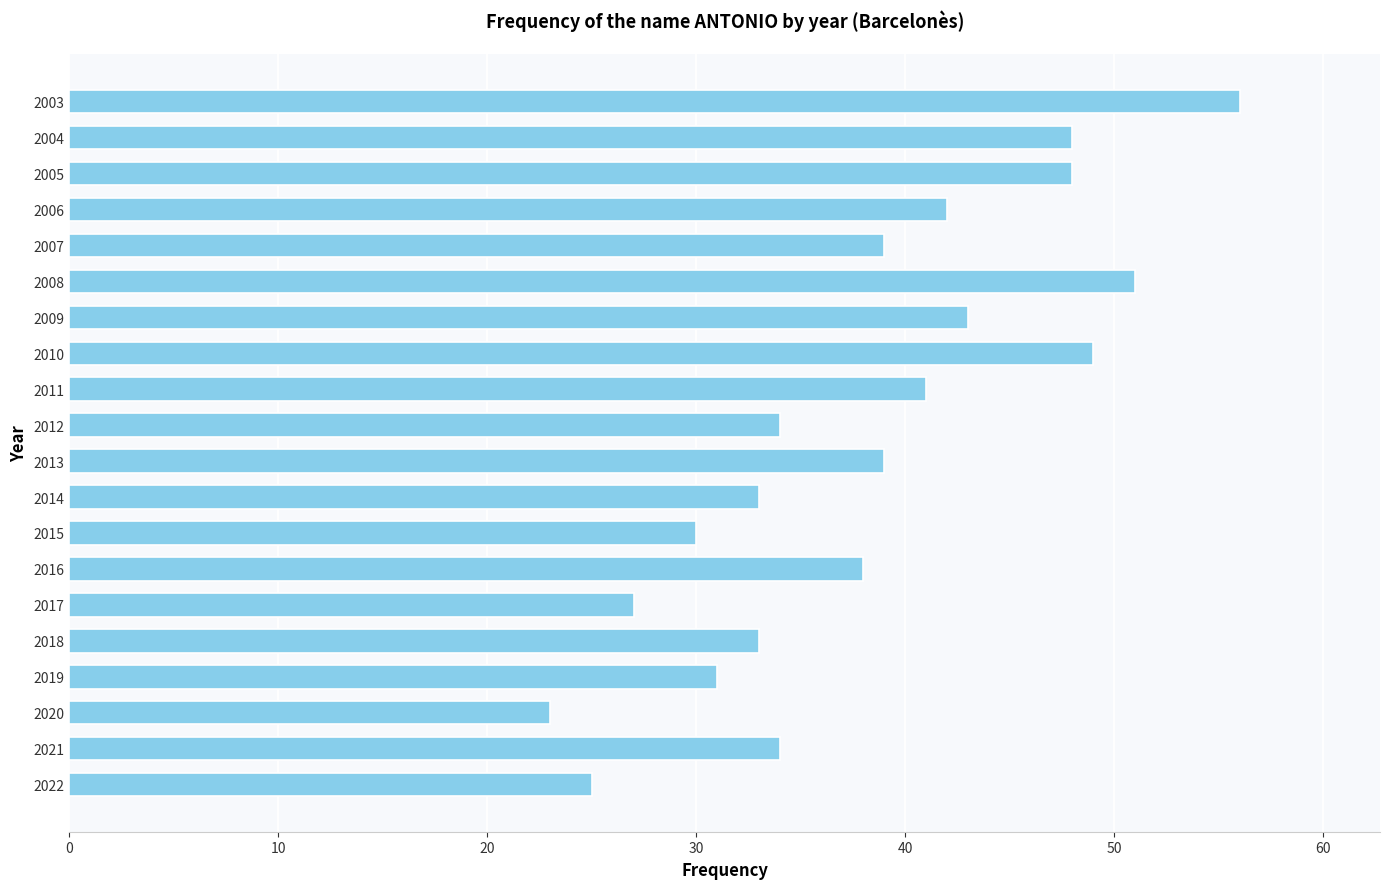

What is the approximate value at 2013?

39